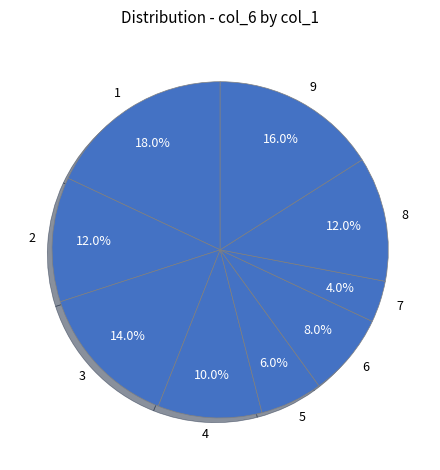

To the nearest percent, what is the average slice percentage?

11%